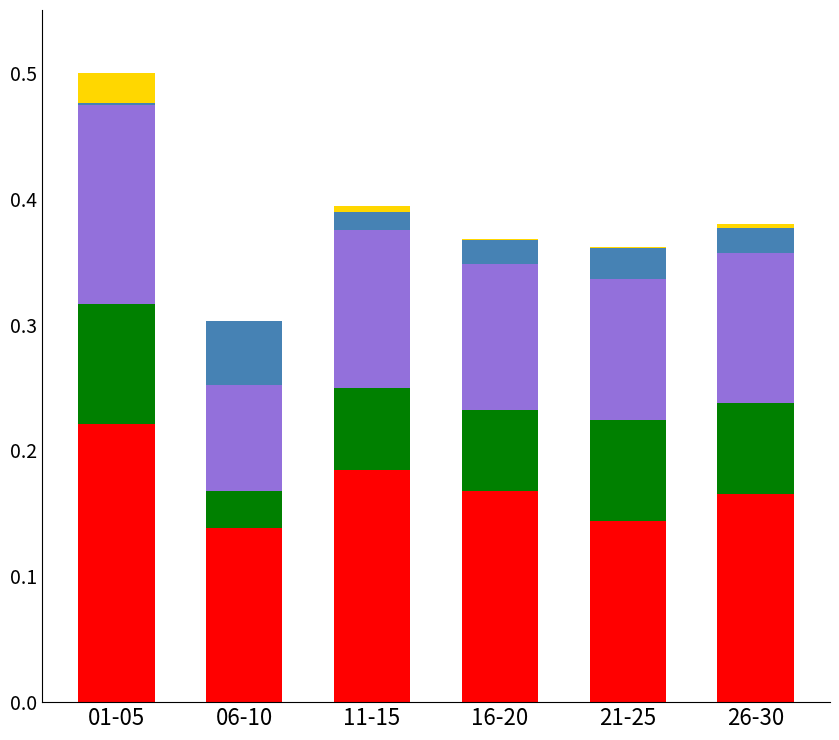

What is the total value across all series at 06-10?

0.3